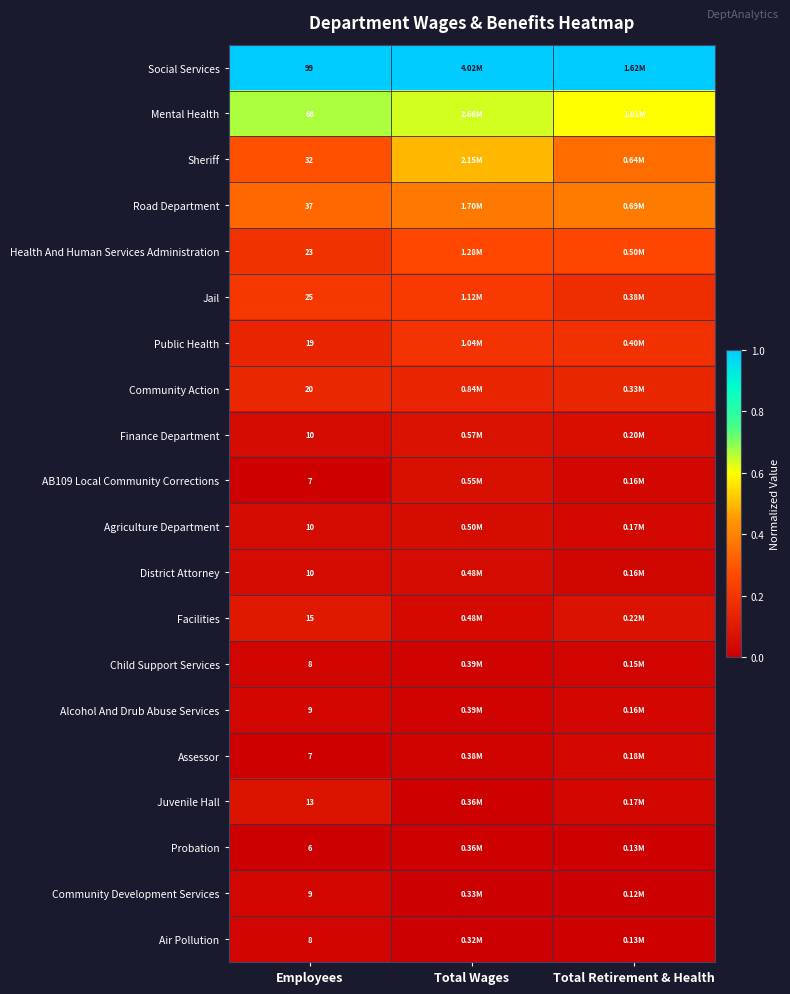

What is the total value across all series at Total Retirement & Health?

3.4